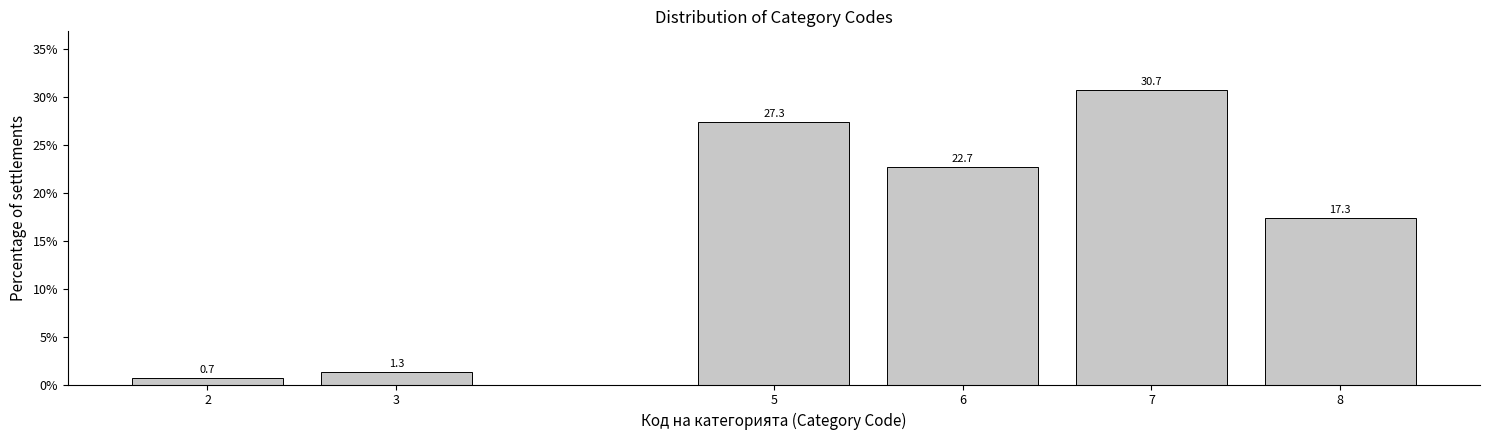

Reading right to left, transcribe all the data shown in this chart.

17.3	30.7	22.7	27.3	1.3	0.7